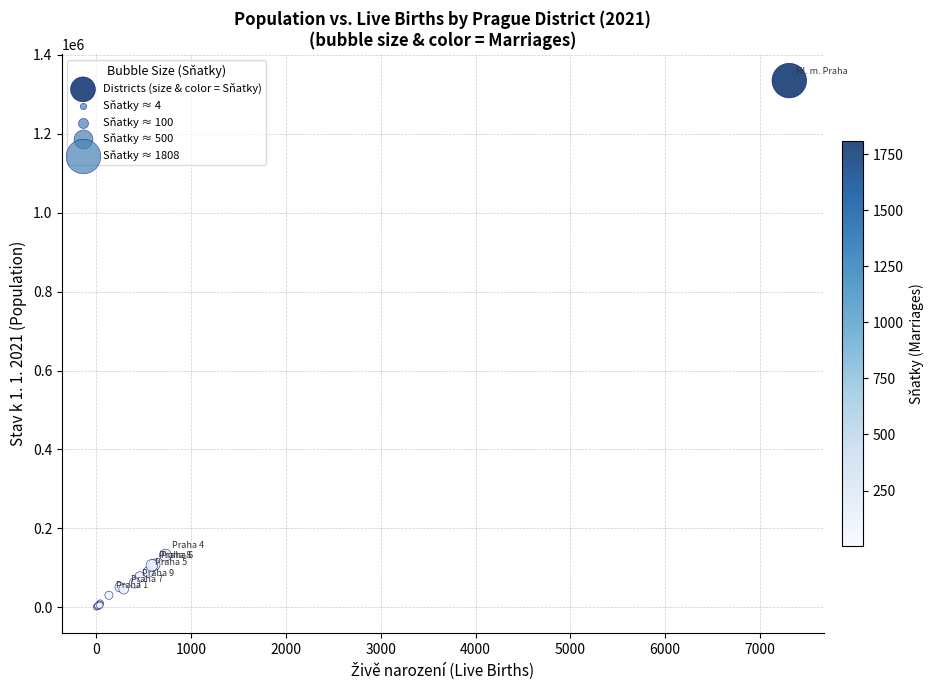

What Y value in the scatter plot is closest to 667887?

131863